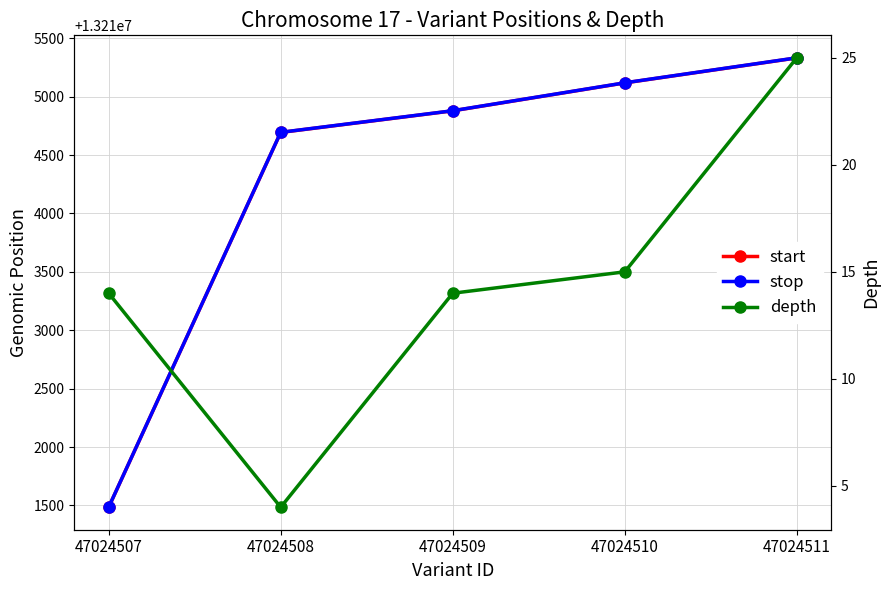

Does the chart have visible grid lines?

Yes